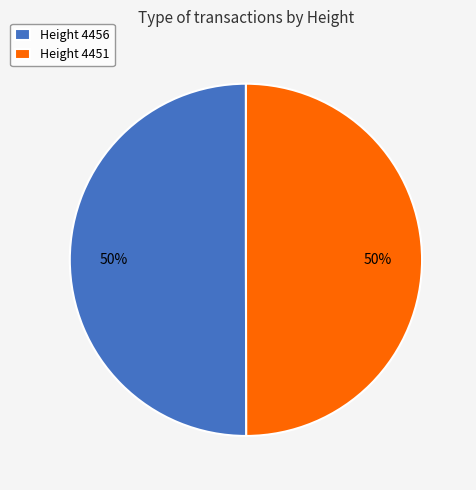

Approximately how many times larger is the value at Height 4451 compared to Height 4456?

1.0